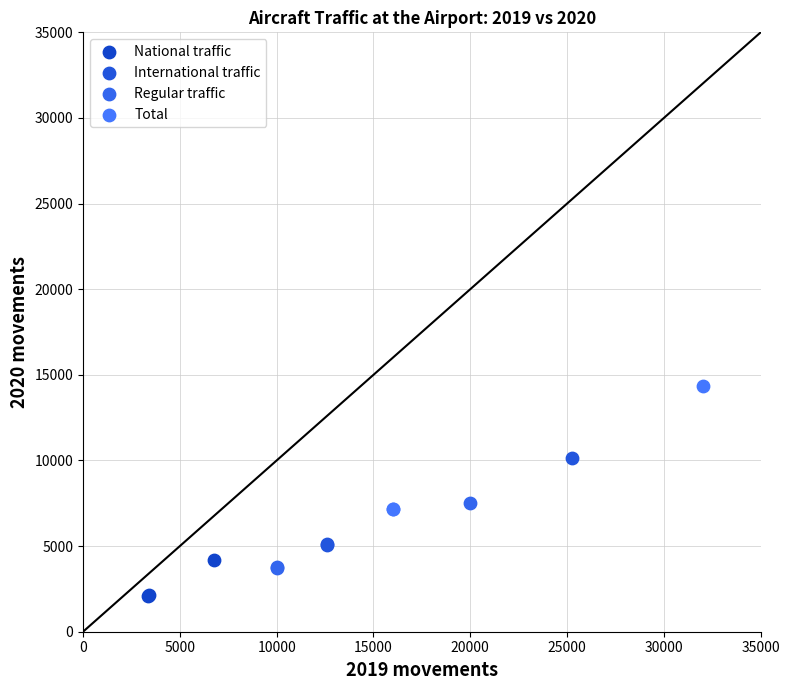

What are all the series names shown in the legend?

National traffic, International traffic, Regular traffic, Total